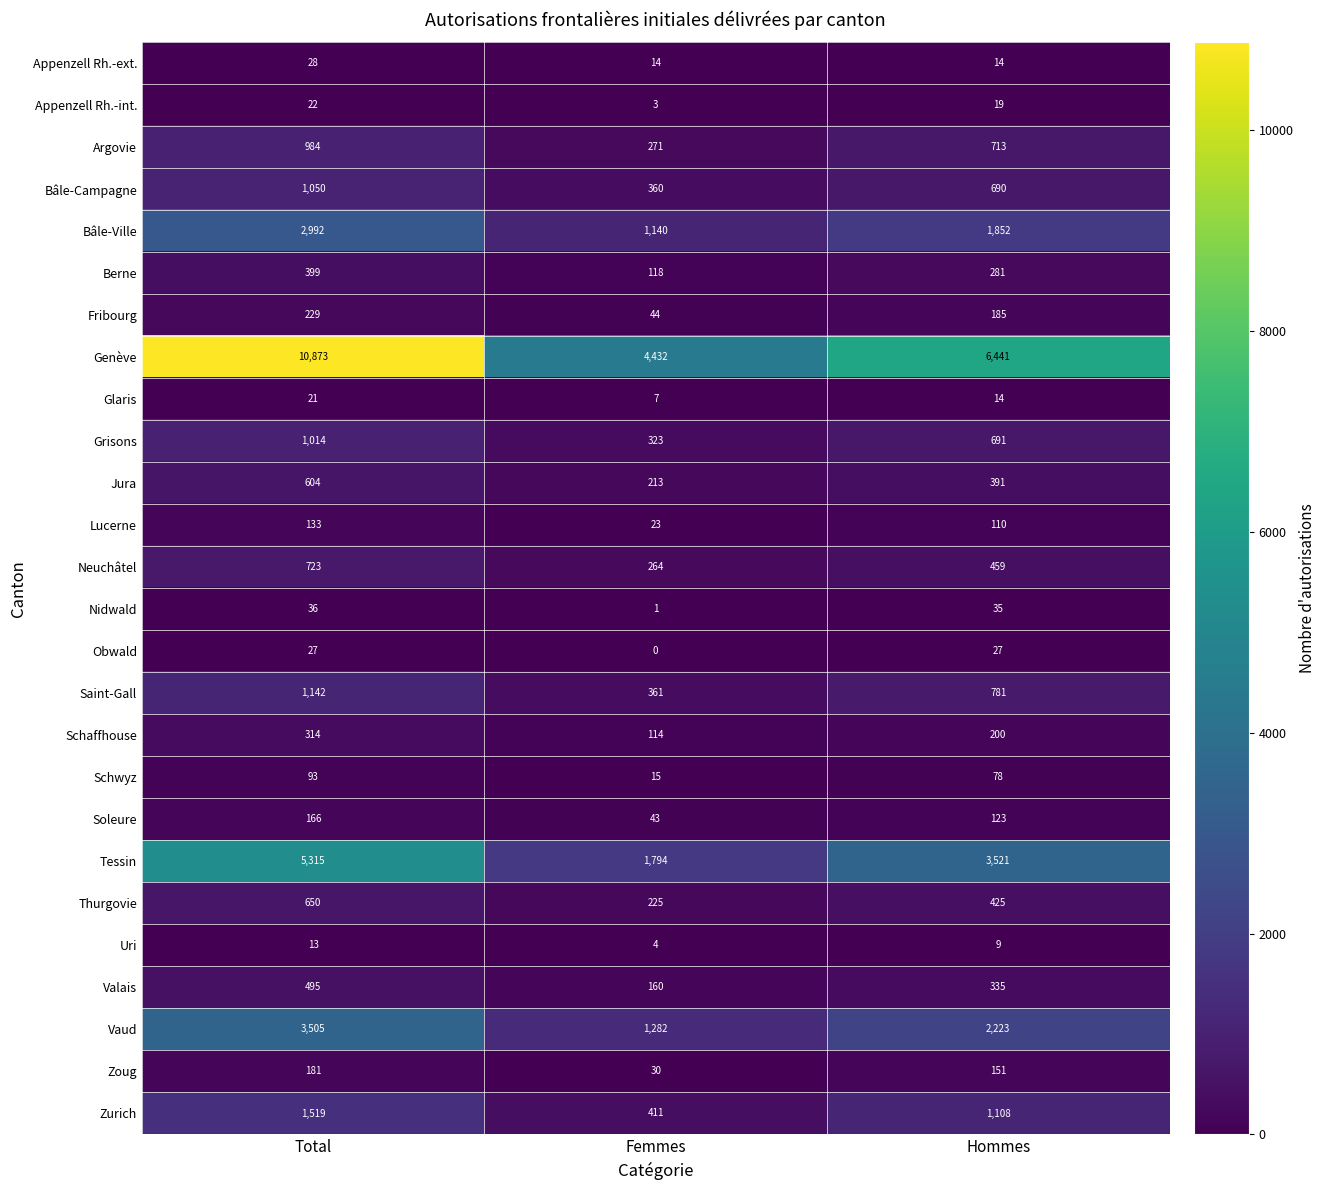

What is the difference between the highest and lowest values at Femmes?

4432